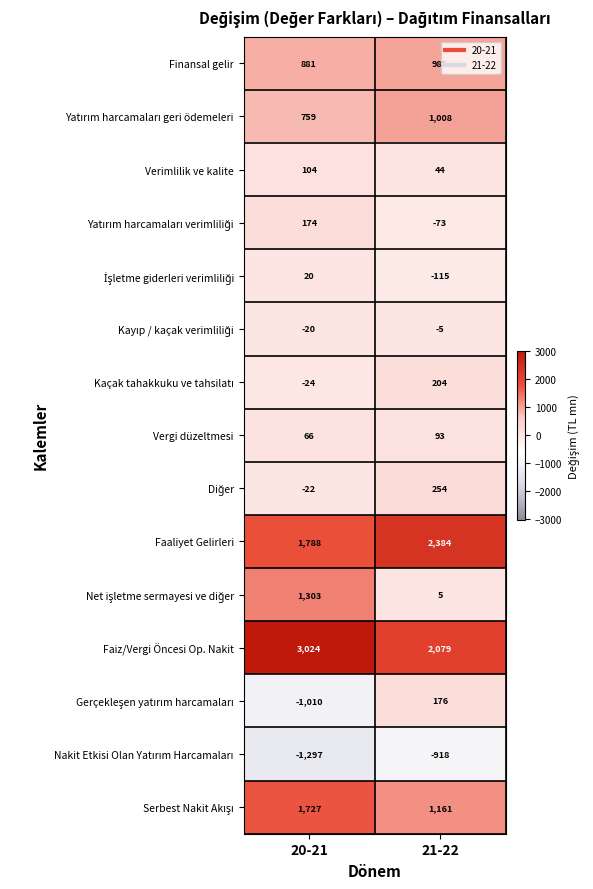

Which category has the highest value in the Verimlilik ve kalite series?

20-21